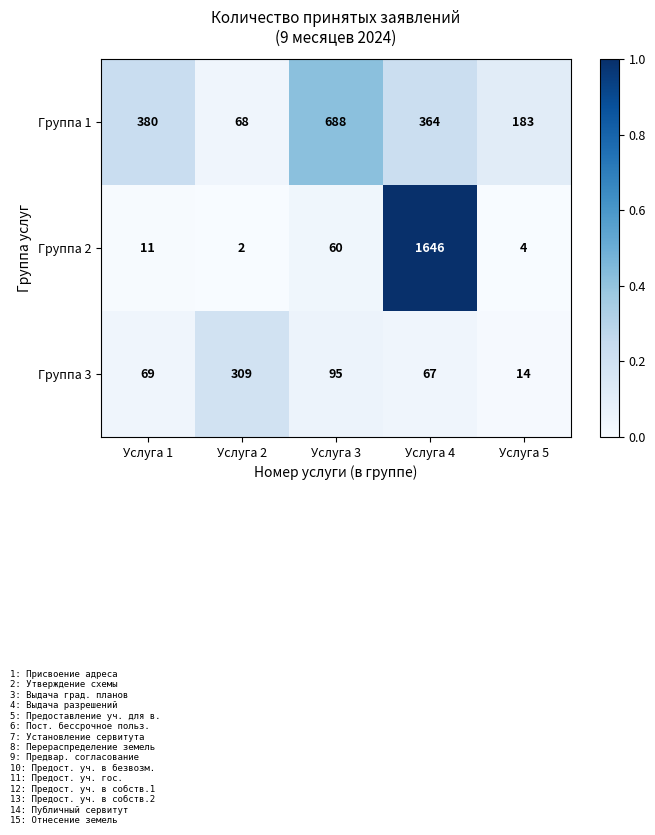

At which label does Группа 1 first exceed 364?

Услуга 1